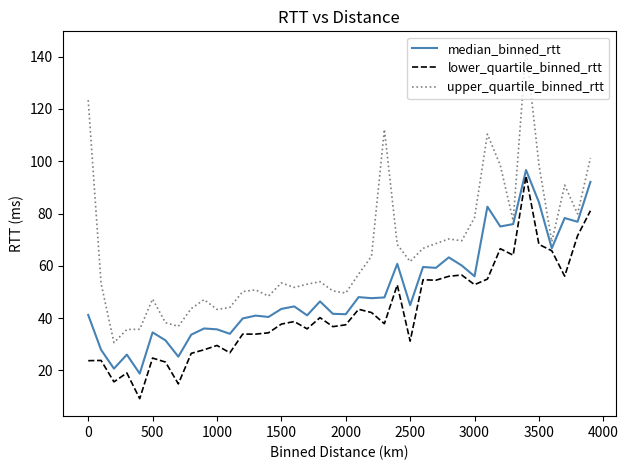

What is the maximum value shown in the chart?

143.0